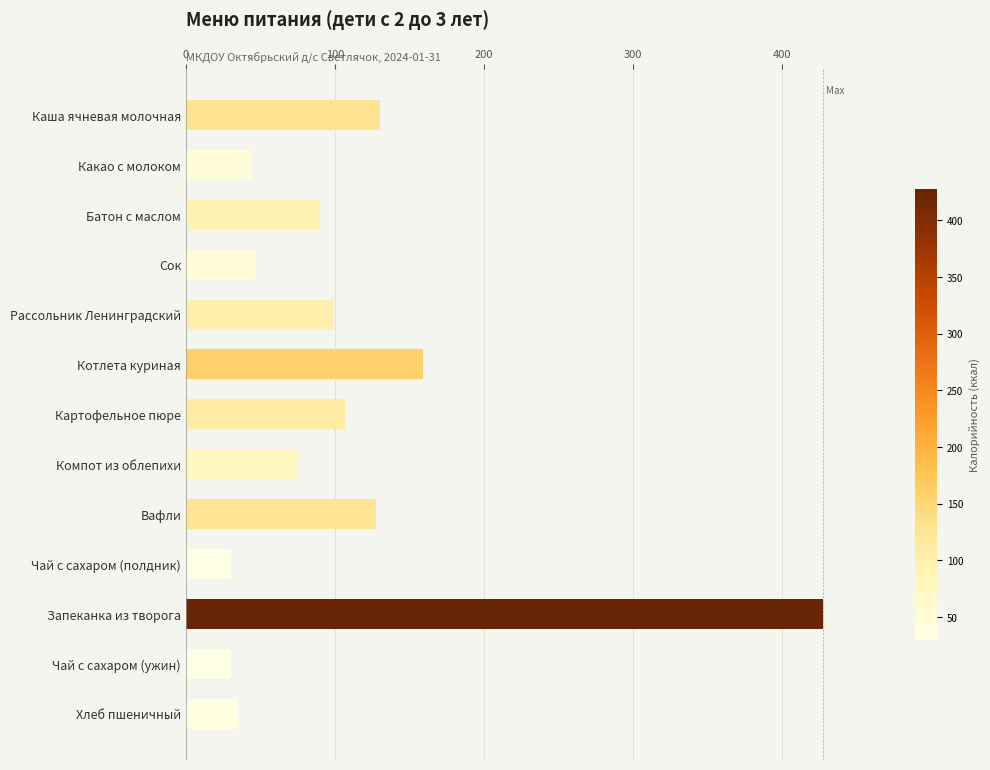

The chart shows a value of 177.8 at Запеканка из творога. True or false?

False